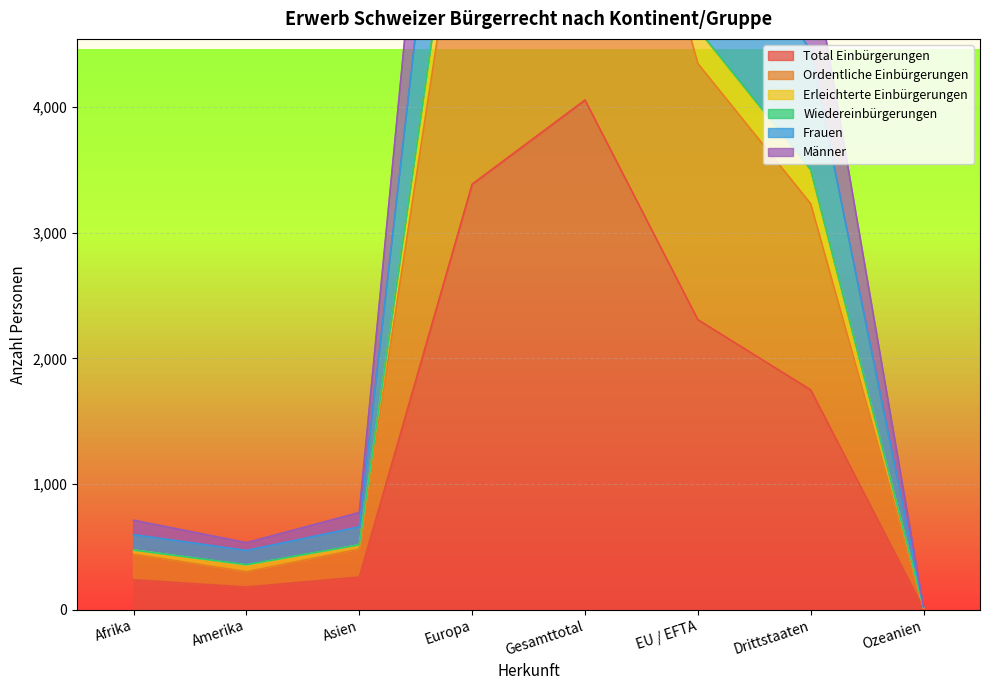

Which series has the largest total across all categories?

Frauen